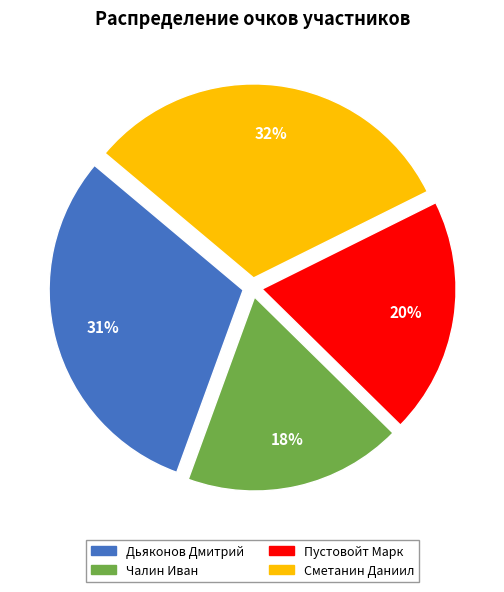

Is Дьяконов Дмитрий the majority of the pie?

No